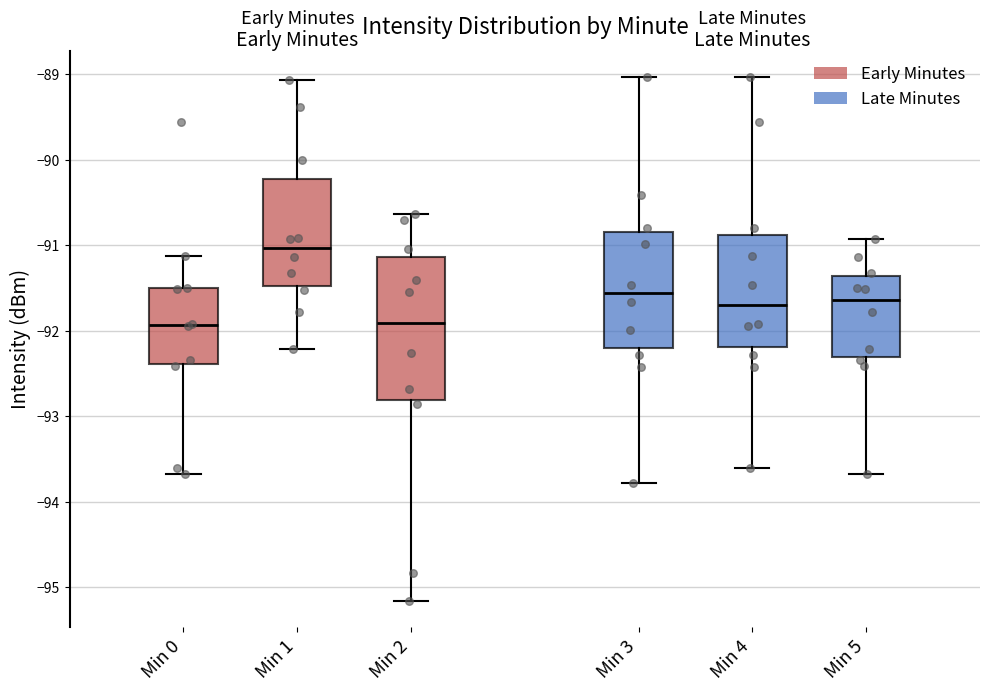

Which box is the tallest, from its lower edge to its upper edge?

Min 2